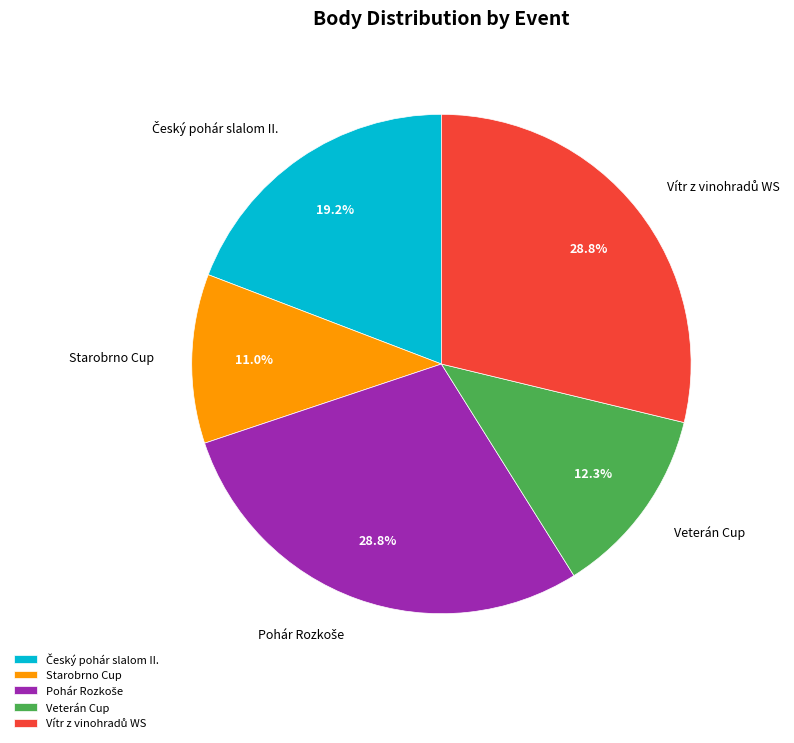

What portion of the pie excludes Veterán Cup?

87.7%